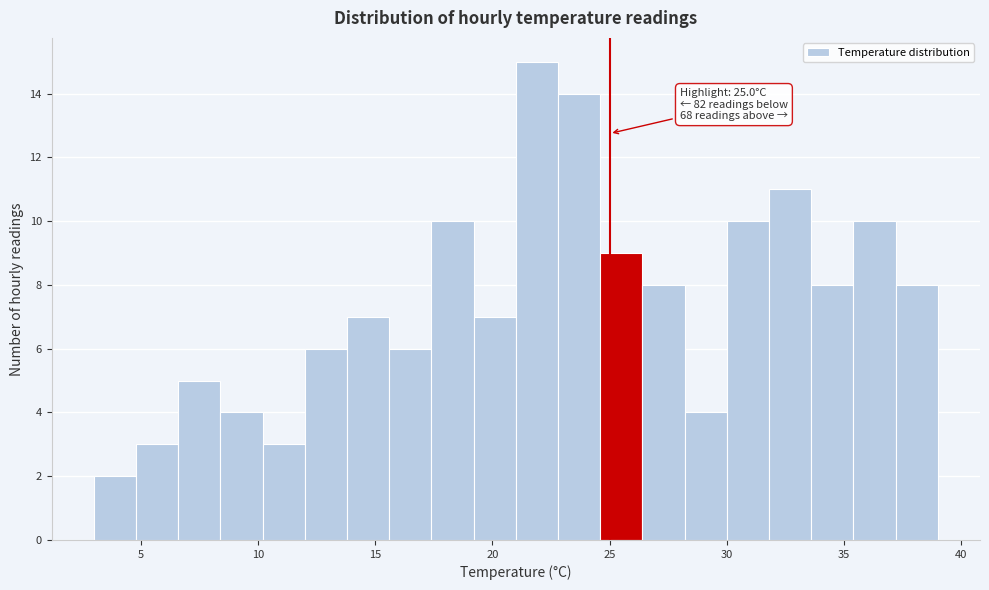

Read against the x-axis, roughly where is the centre of the tallest bar?

22.0